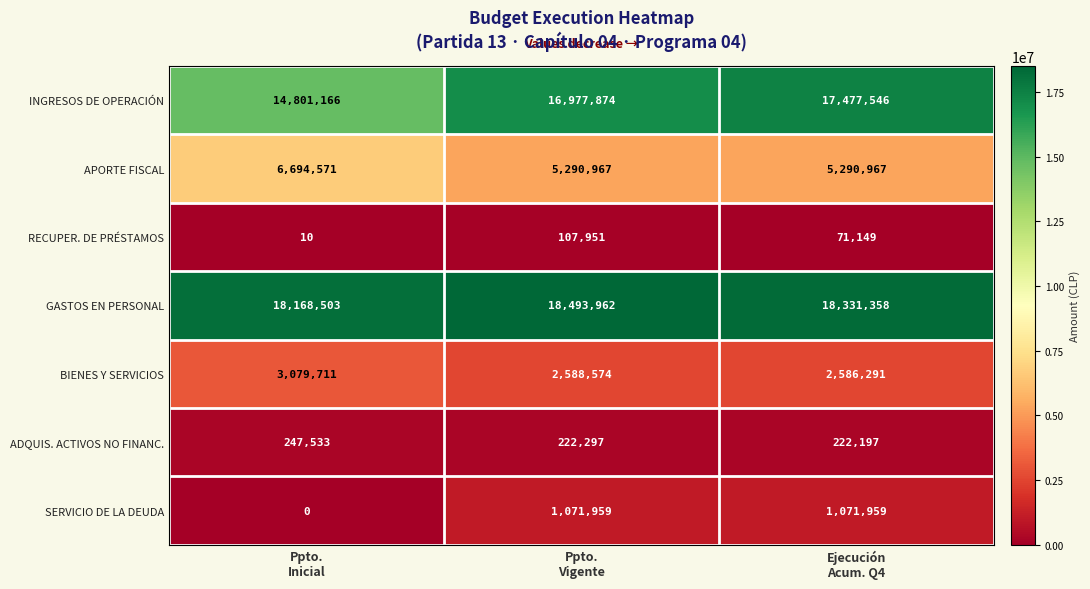

List the series in order of their peak value, highest first.

GASTOS EN PERSONAL, INGRESOS DE OPERACIÓN, APORTE FISCAL, BIENES Y SERVICIOS, SERVICIO DE LA DEUDA, ADQUIS. ACTIVOS NO FINANC., RECUPER. DE PRÉSTAMOS